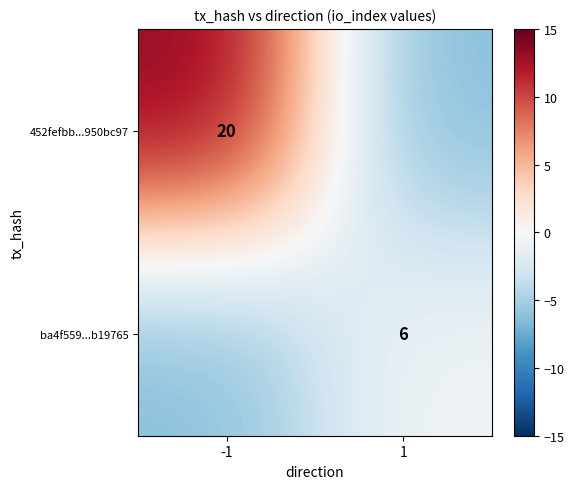

Is the value of 452fefbb...950bc97 at -1 greater than the value of ba4f559...b19765 at 1?

Yes